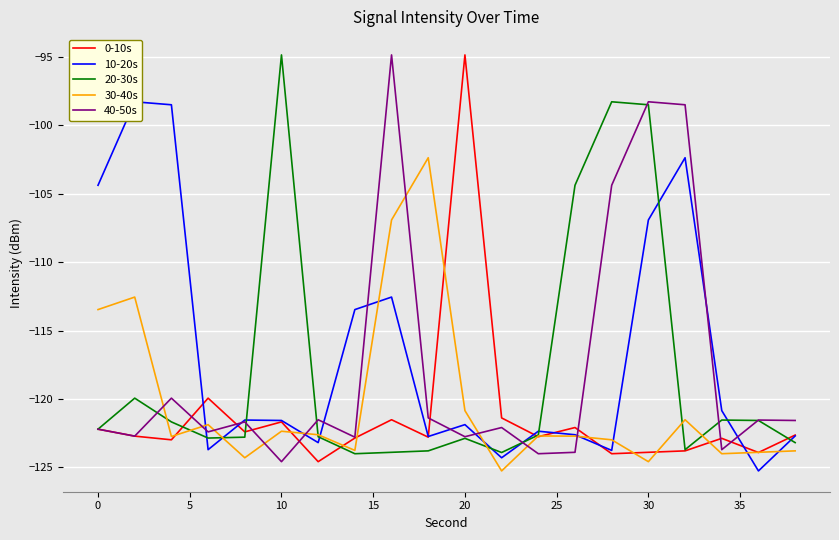

What is the sum of all 10-20s values?

-2332.9